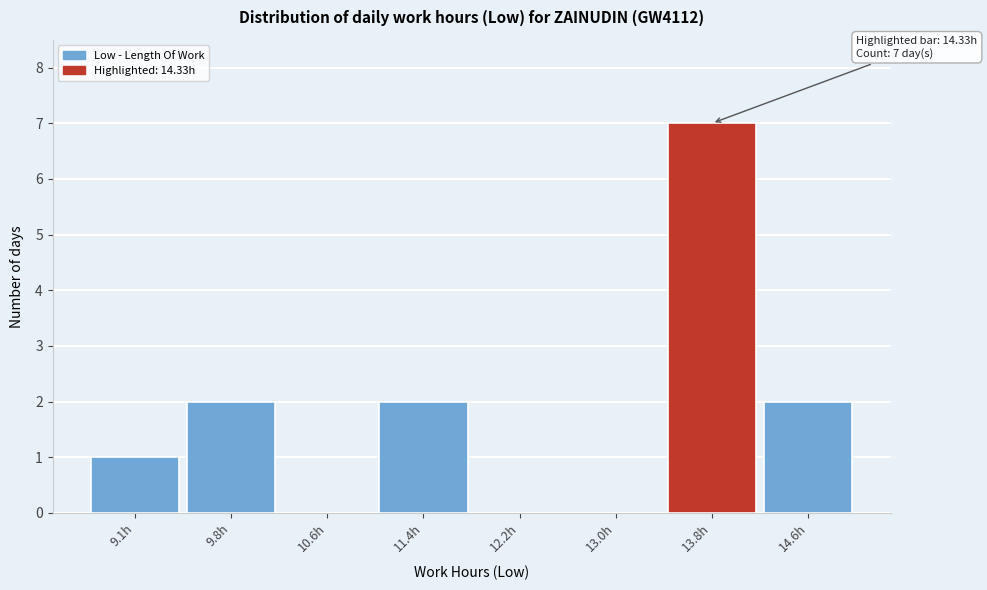

Reading left to right, extract all data points from this chart.

9.1h=1	9.8h=2	10.6h=0	11.4h=2	12.2h=0	13.0h=0	13.8h=7	14.6h=2